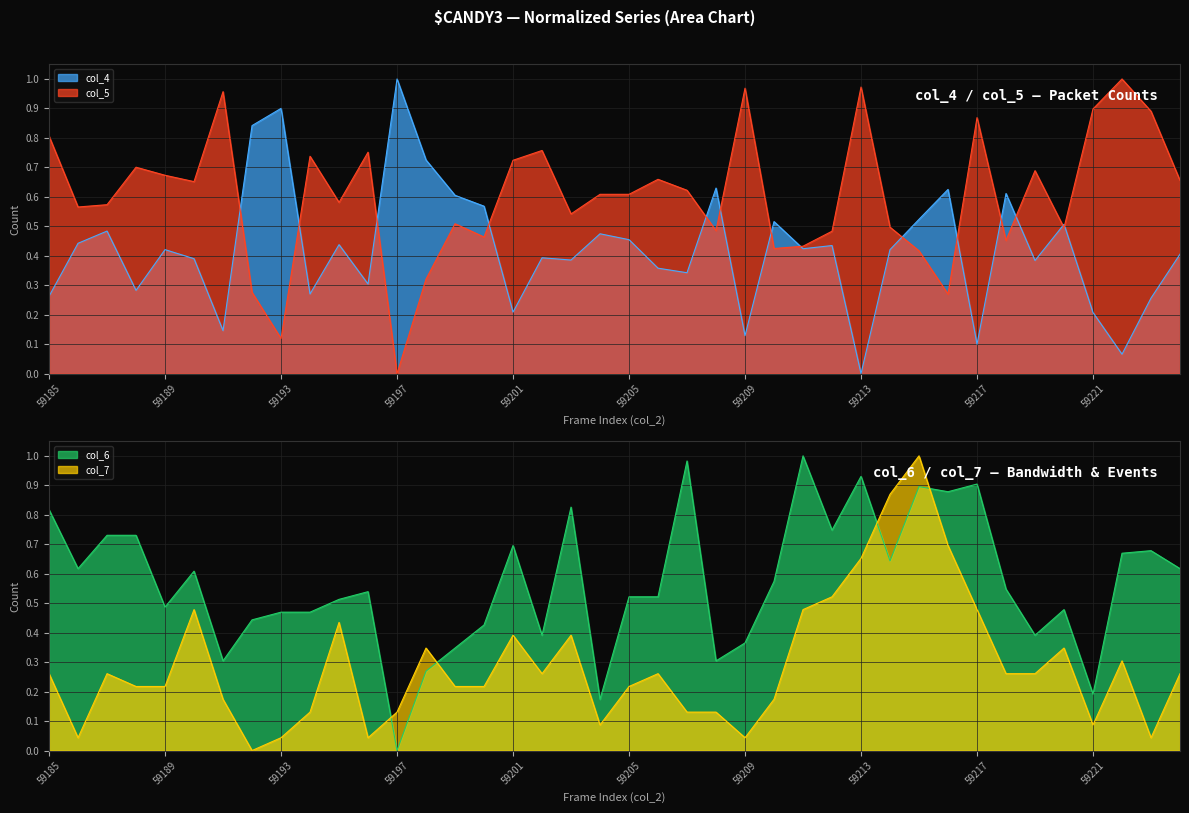

What is the difference between the second highest and minimum values in the col_6 series?

1.0